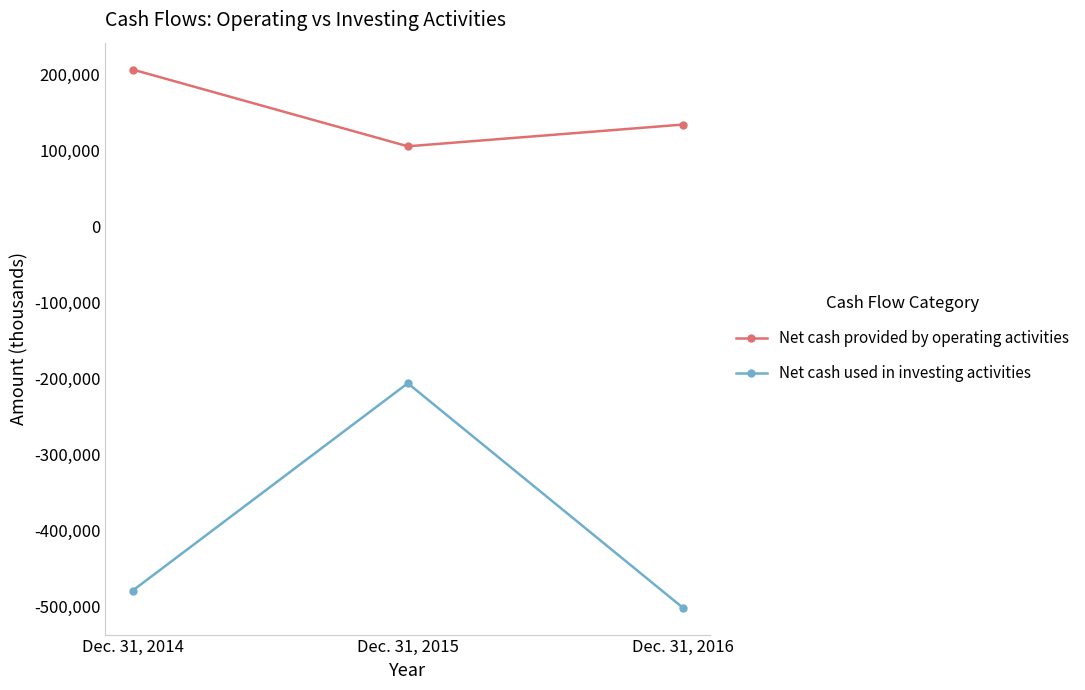

How many lines are shown in the chart?

2